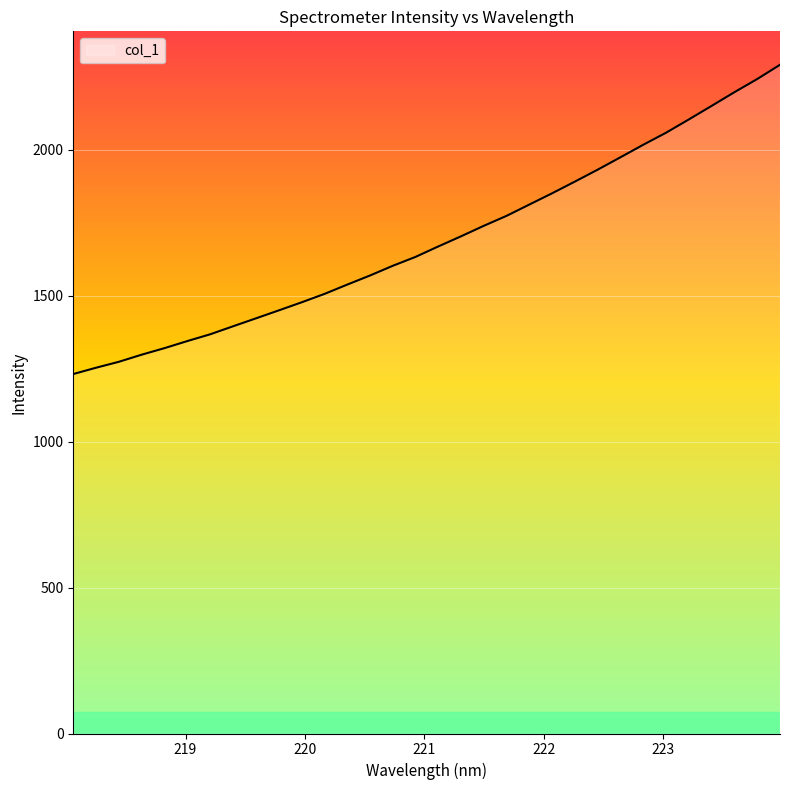

What is the maximum value shown in the chart?

2291.5